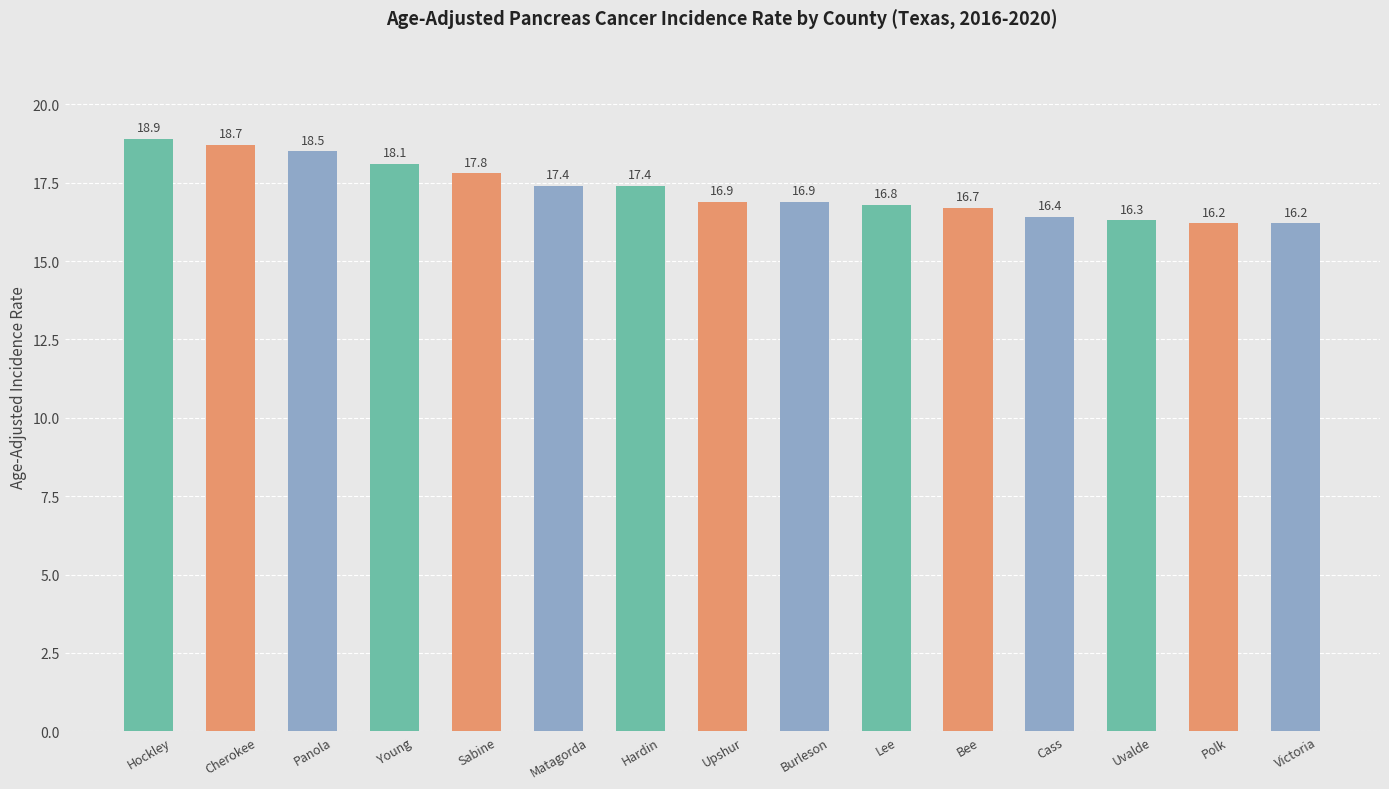

What is the sum of the values at Upshur and Burleson?

33.8